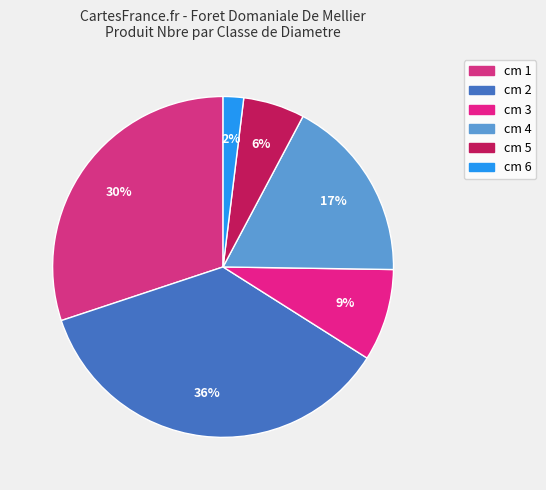

Rank the categories by value from lowest to highest.

cm 6, cm 5, cm 3, cm 4, cm 1, cm 2